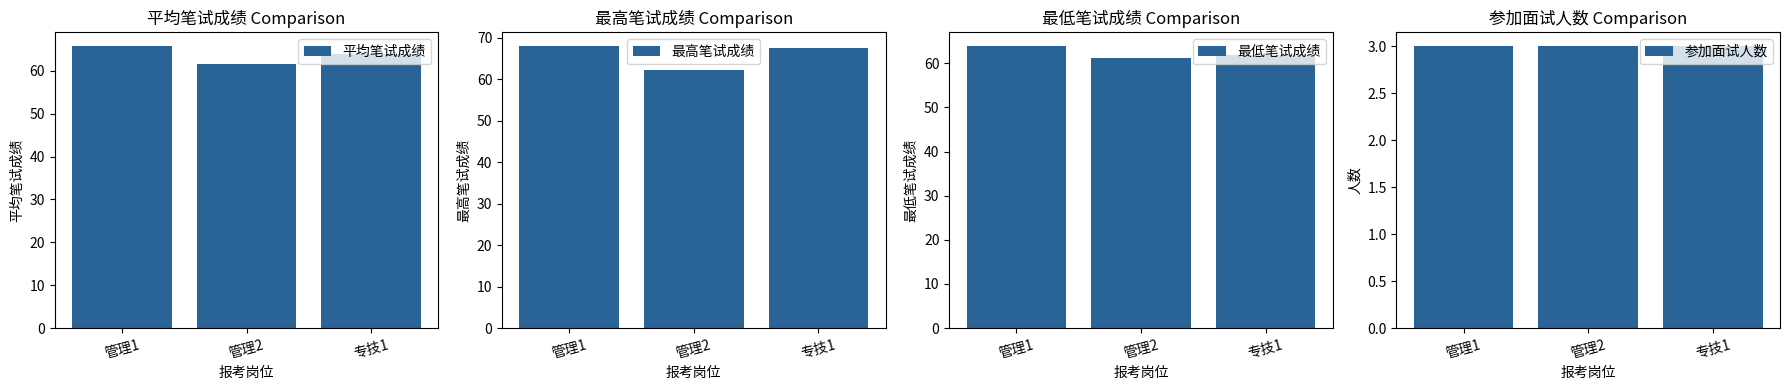

What is the lowest value of the 最低笔试成绩 series?

61.3